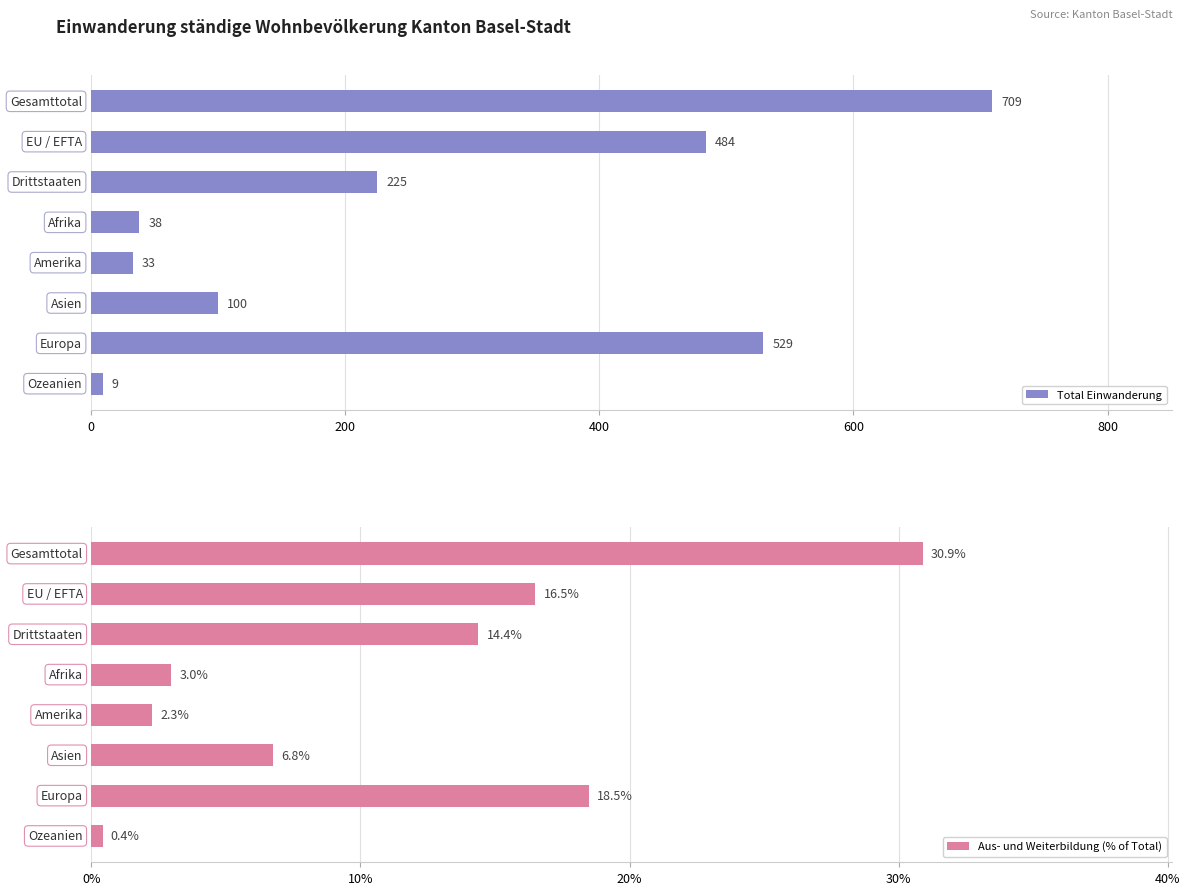

What is the sum of all Total Einwanderung values?

2127